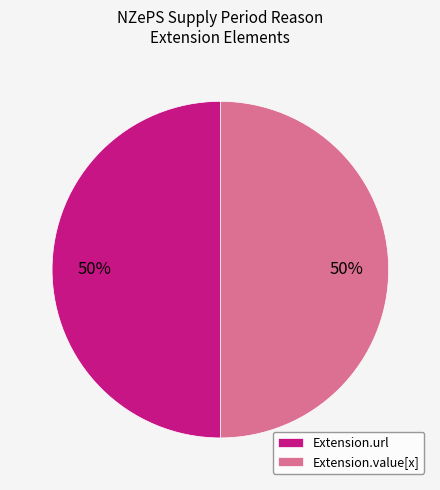

To the nearest percent, what is the average slice percentage?

50%